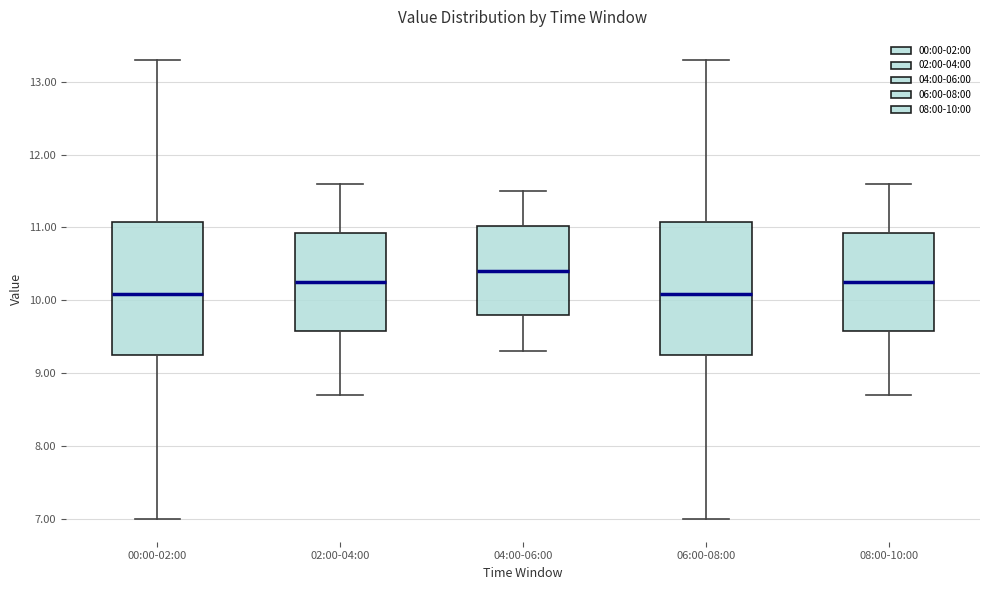

Where does the median line of the box for 08:00-10:00 sit on the y-axis? The values are not printed on the chart, so give them approximately, as read against the axis.

10.3